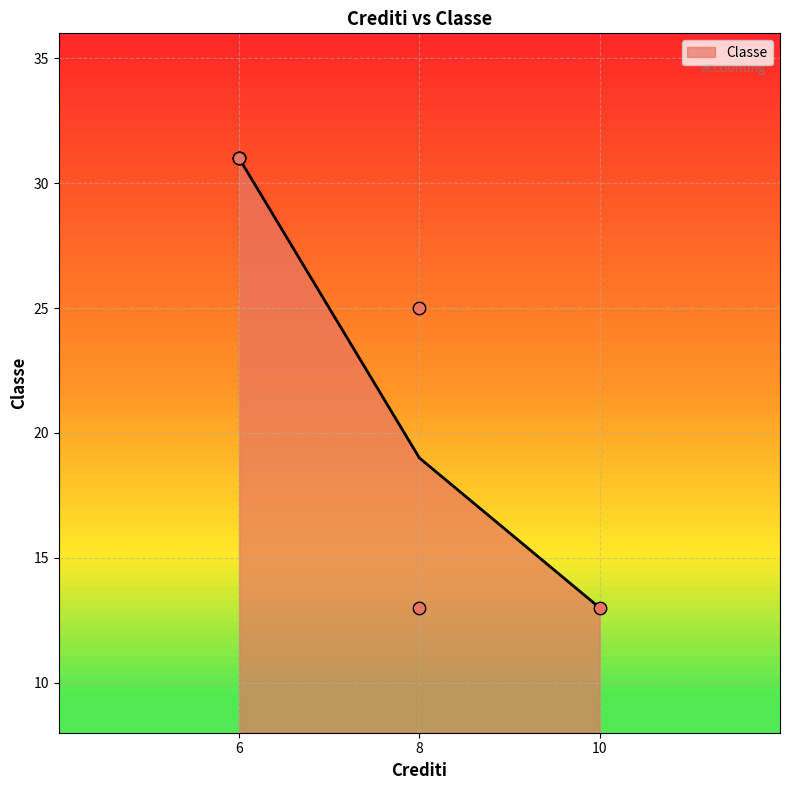

At which label does Classe reach its peak?

6